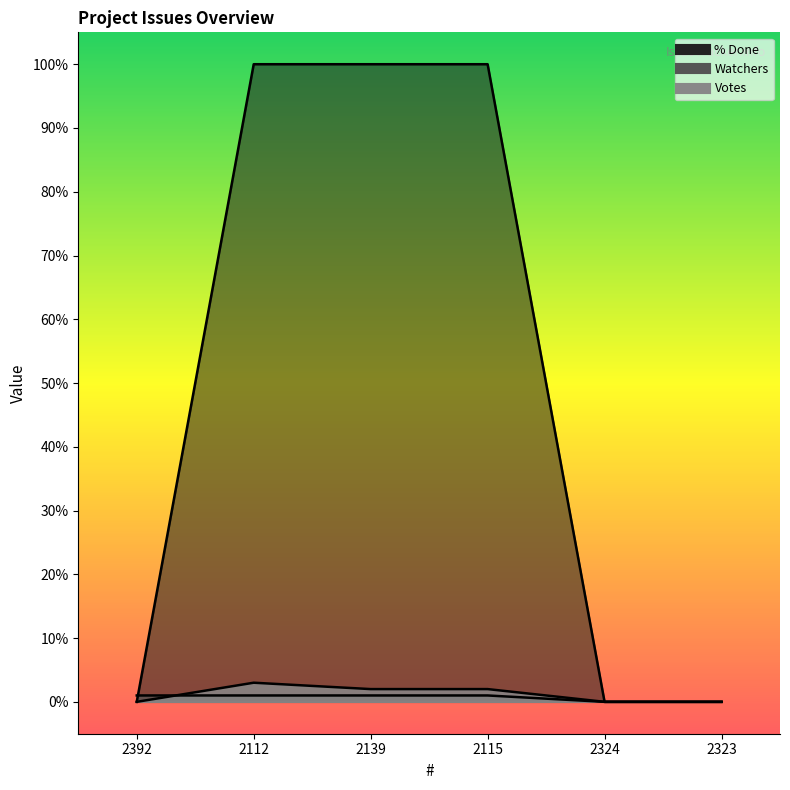

True or false: % Done has a value of 161 at 2115.

False